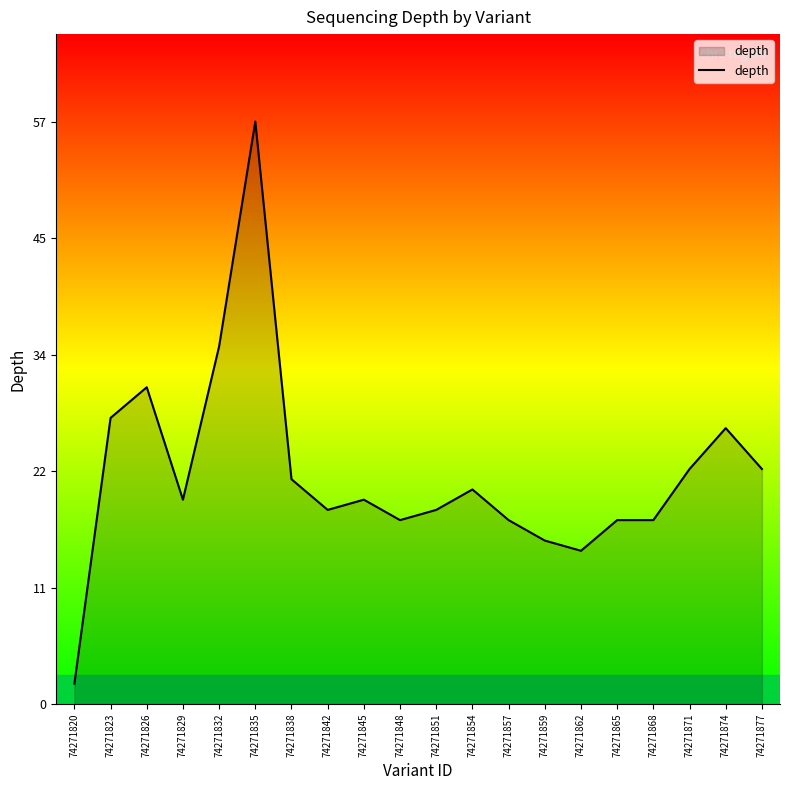

Is this an area chart (filled region under the line)?

Yes